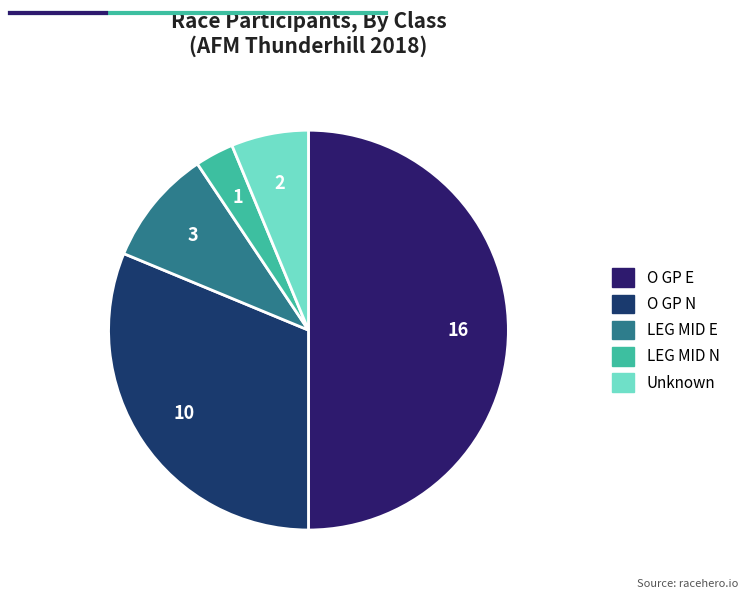

Count the number of slices in the pie.

5